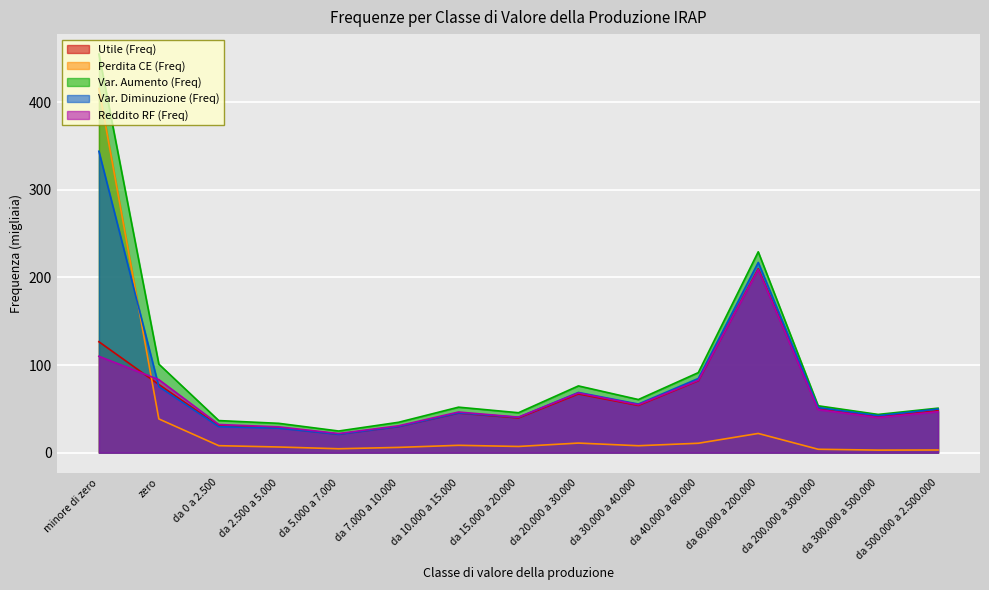

Where is the first local maximum for Var. Diminuzione (Freq)?

da 10.000 a 15.000